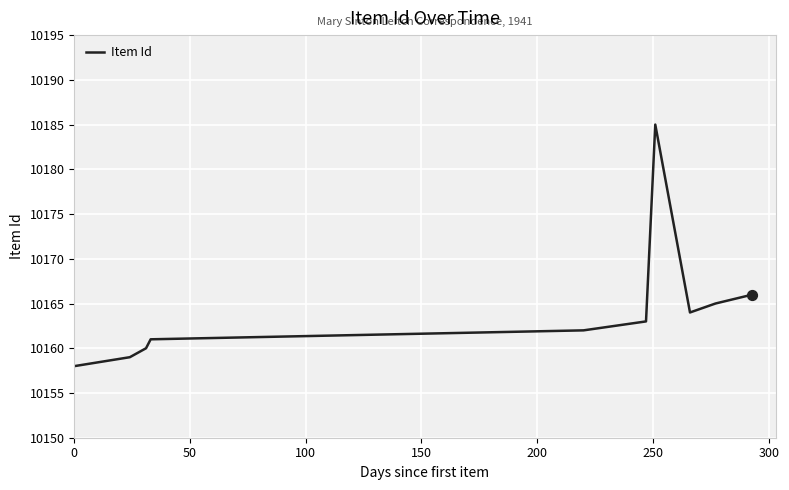

What is the smallest value displayed?

10158